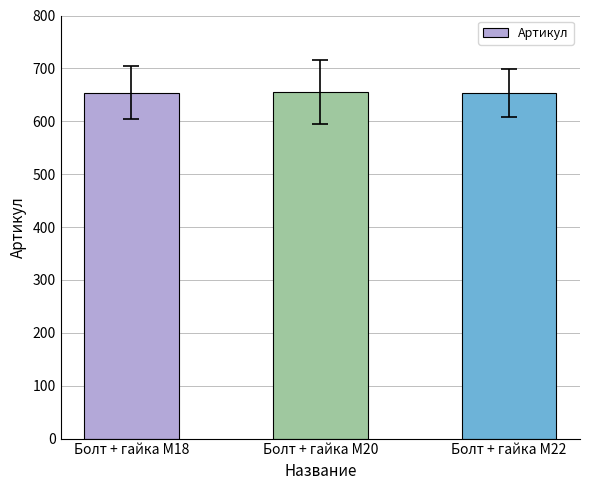

What is the sum of the values at Болт + гайка M18 and Болт + гайка M22?

1307